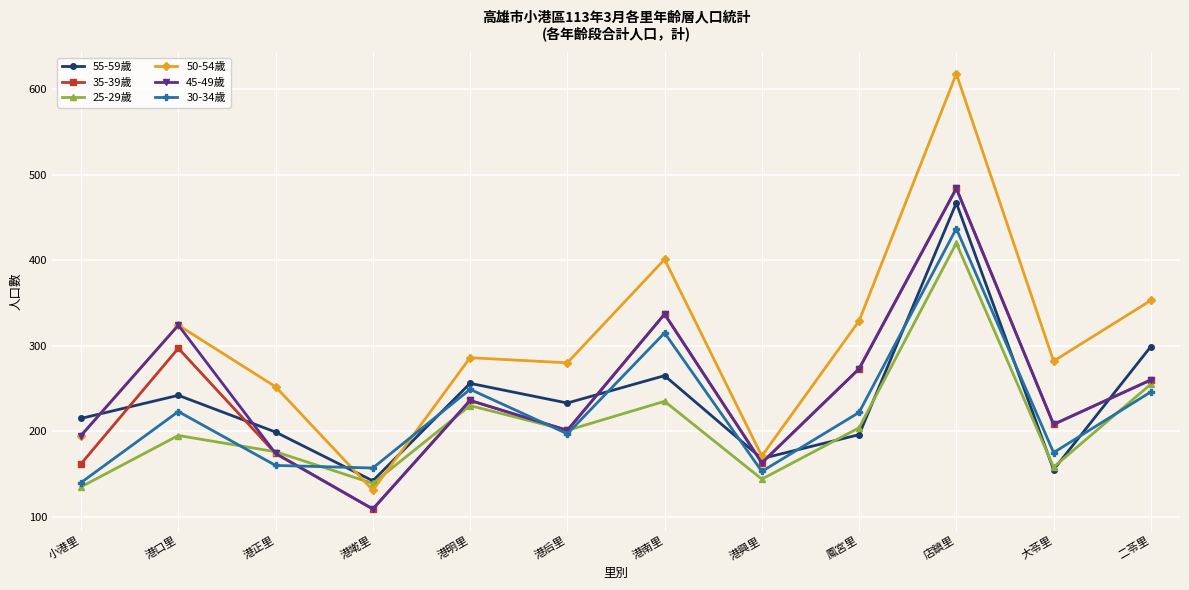

How many times do 30-34歲 and 50-54歲 cross each other?

2